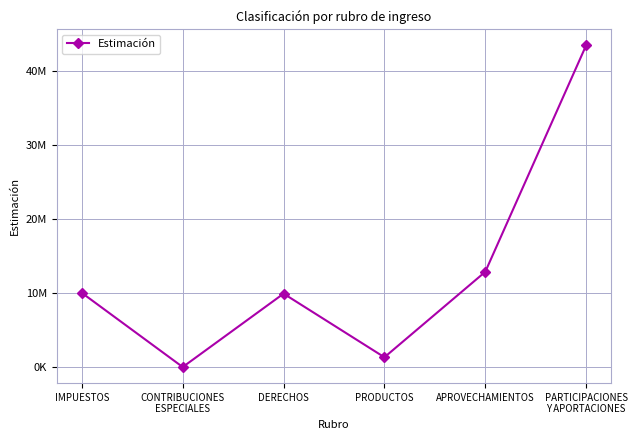

List the labels in order of value, smallest first.

CONTRIBUCIONES
ESPECIALES, PRODUCTOS, DERECHOS, IMPUESTOS, APROVECHAMIENTOS, PARTICIPACIONES
Y APORTACIONES